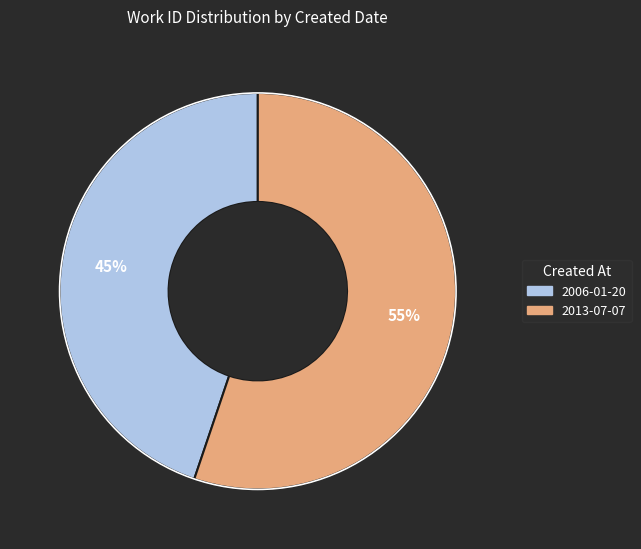

How many segments does this pie chart have?

2